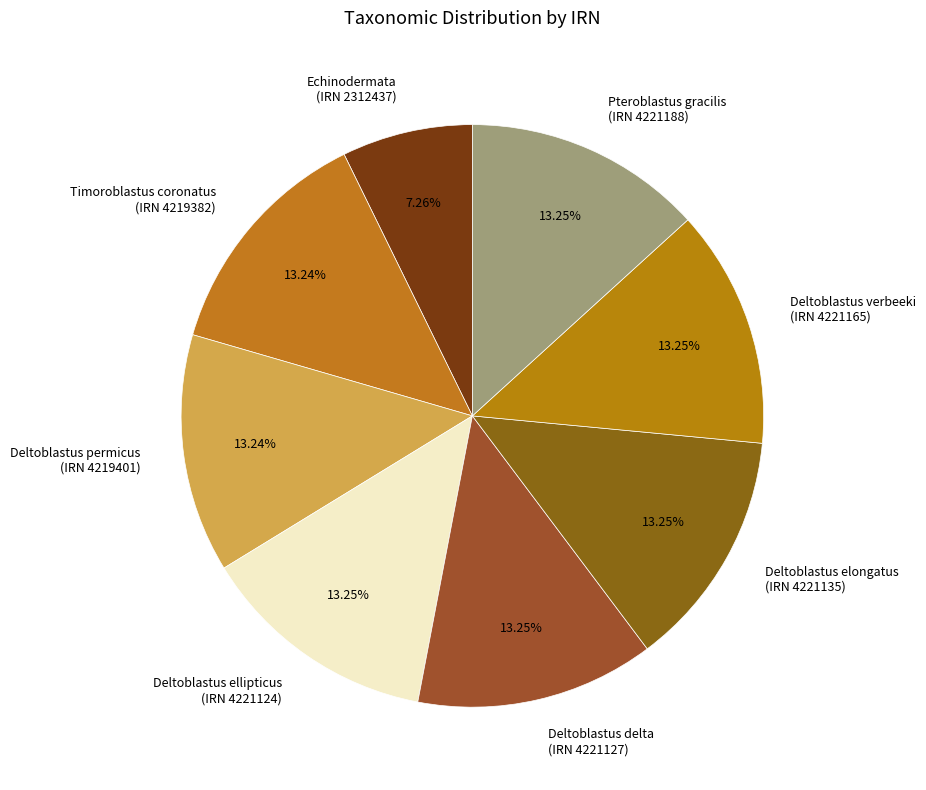

What is the ratio of the value at Pteroblastus gracilis (IRN 4221188) to the value at Deltoblastus ellipticus (IRN 4221124)?

1.0